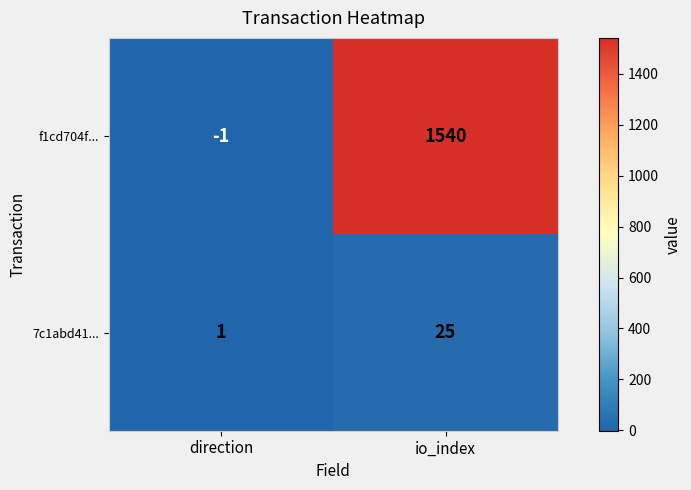

List the labels in order of f1cd704f... value, smallest first.

direction, io_index